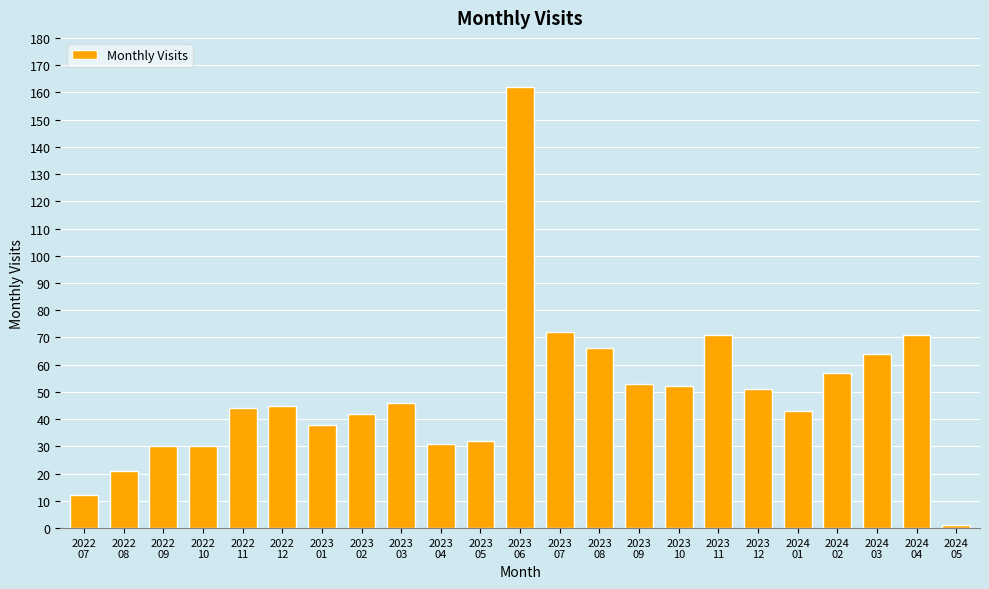

What is the label of the 9th bar from the right?

2023
09